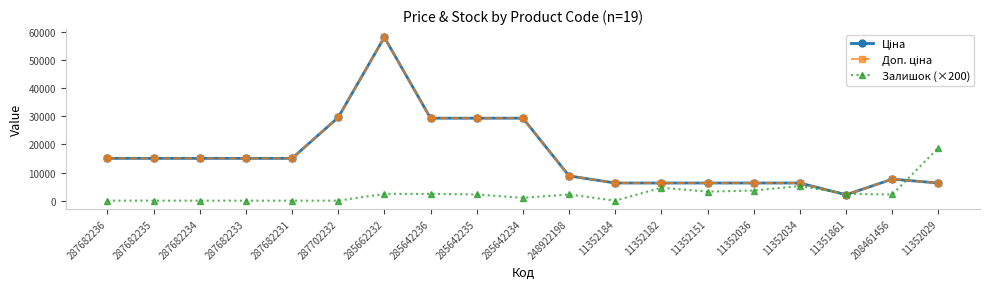

Which category has the highest value across all series?

285662232